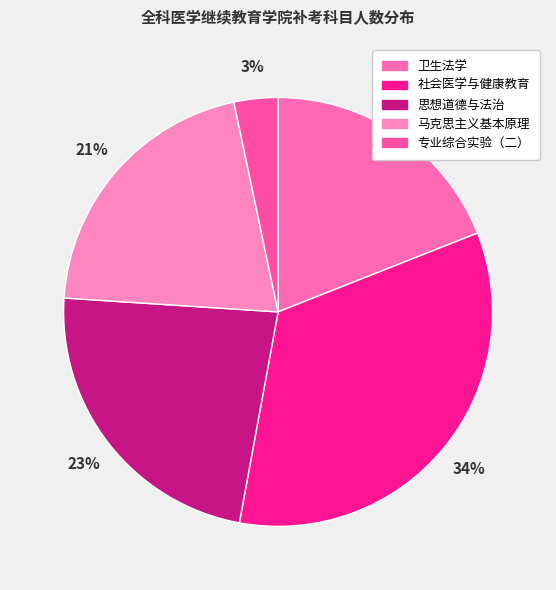

Is 思想道德与法治 the majority of the pie?

No